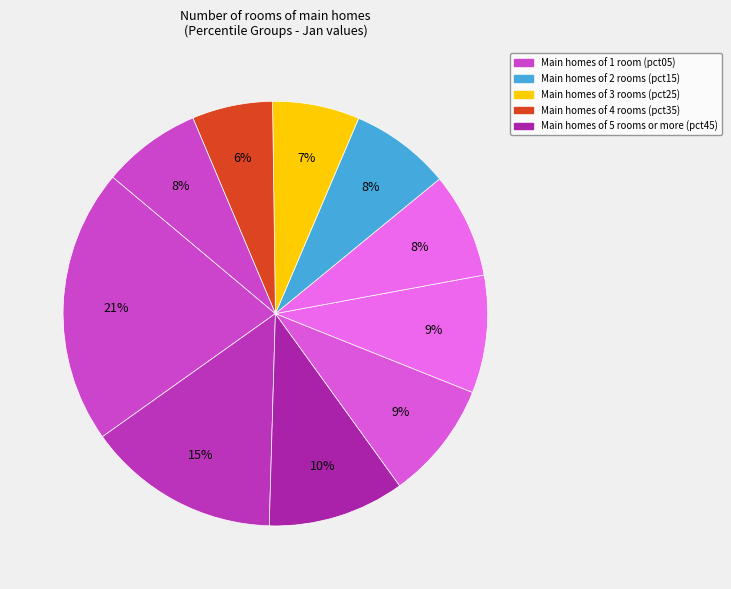

Is there a majority slice in this chart?

No